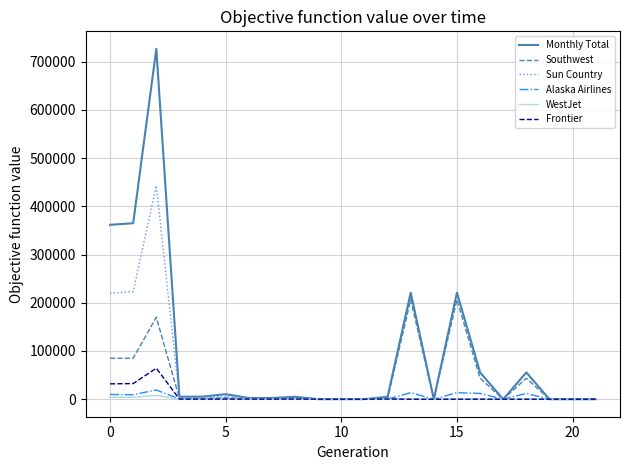

Which series has the widest spread of values?

Monthly Total